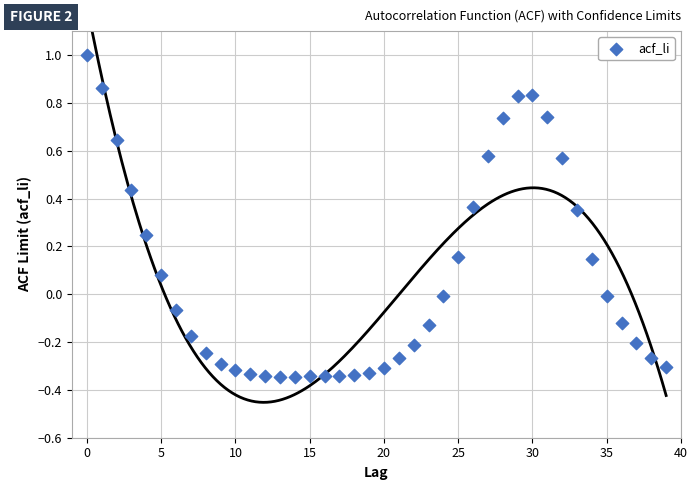

What is the range of Y values (max minus min)?

1.3